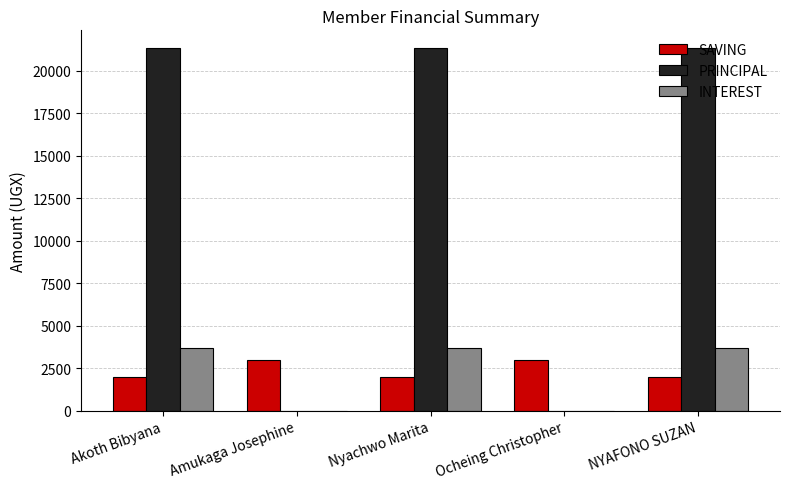

What is the greatest value displayed?

21300